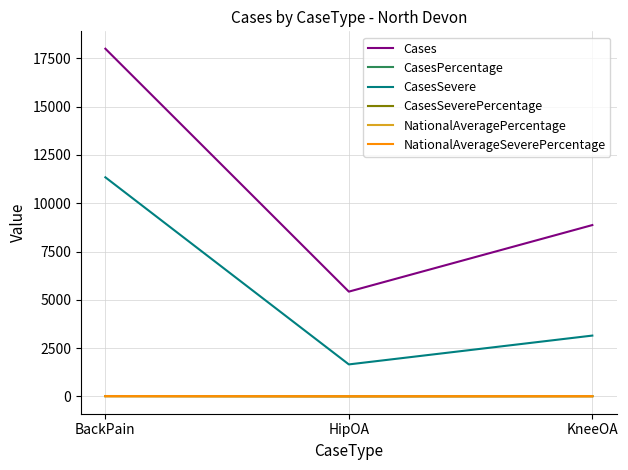

At which category does the chart reach its peak across all series?

BackPain